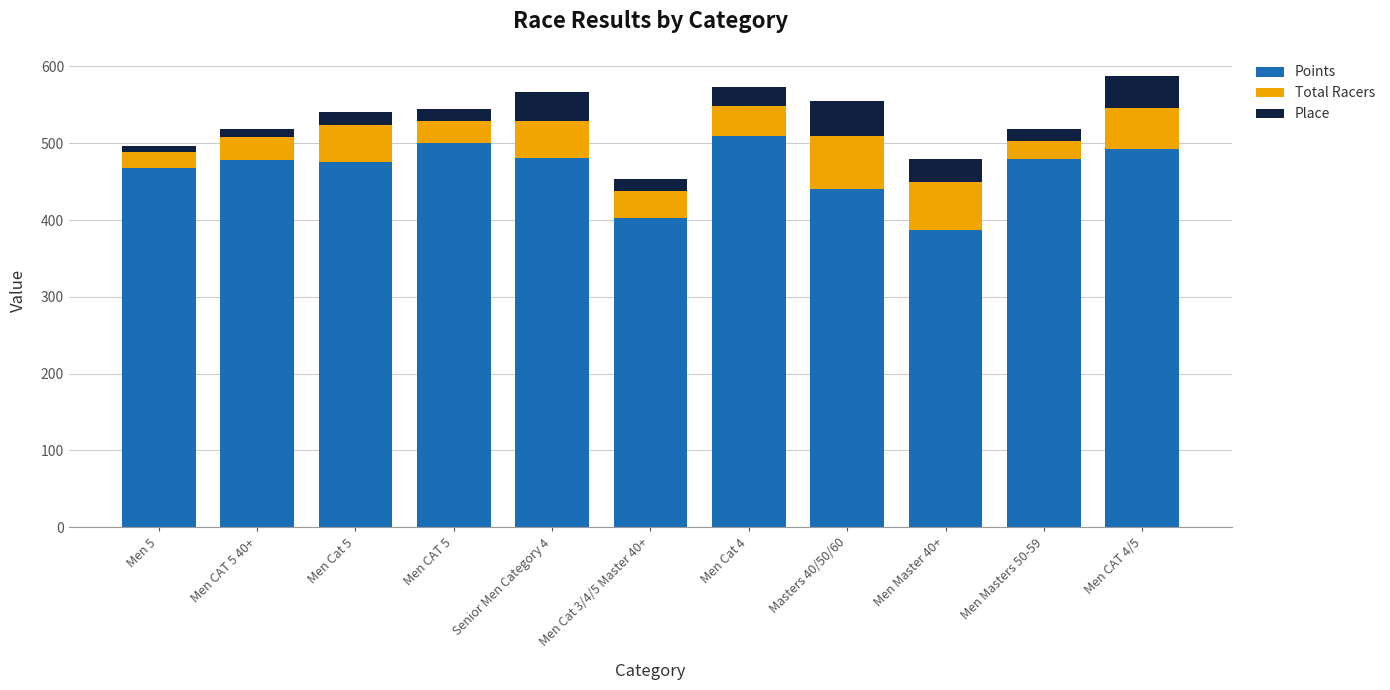

At which label is Points closest to 448?

Masters 40/50/60